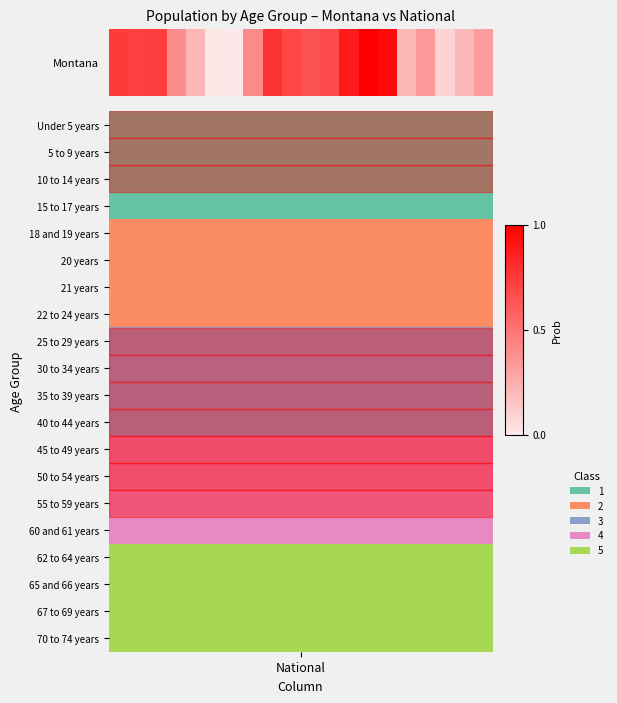

What is the difference between the maximum and minimum values?

1.0